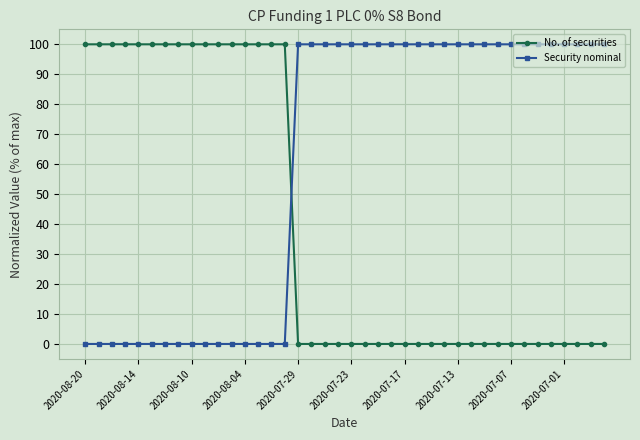

Which series has the largest total across all categories?

Security nominal